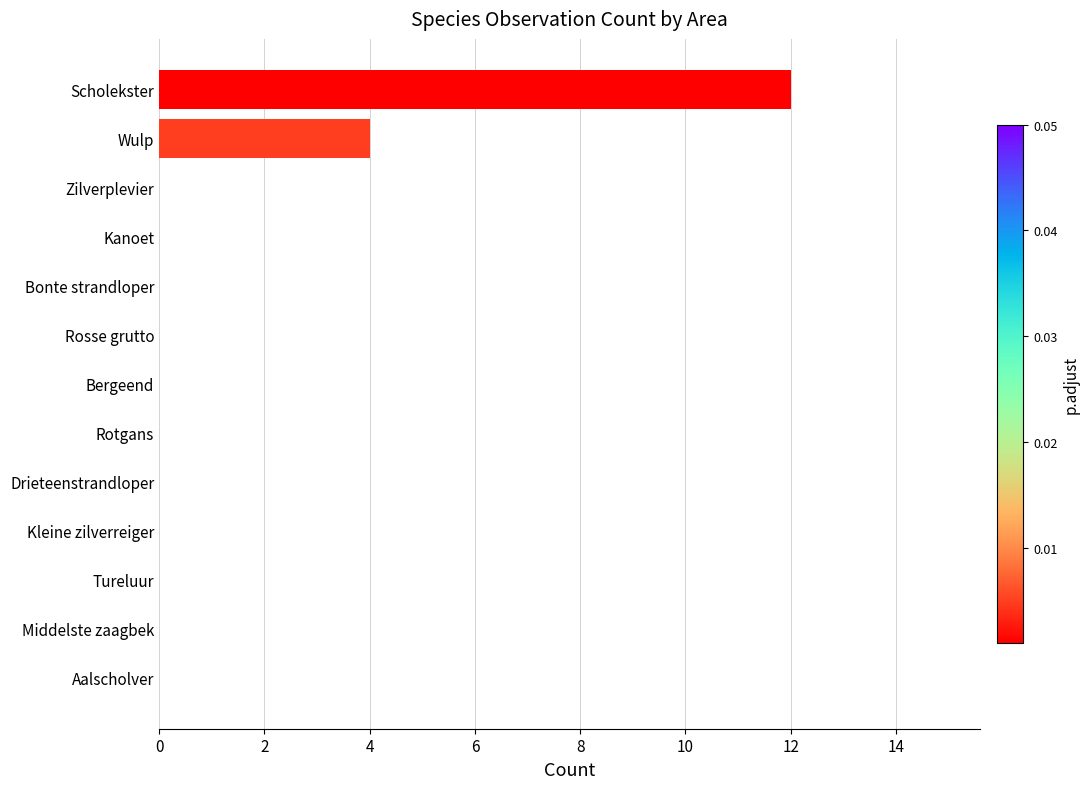

Reading top to bottom, transcribe all the data shown in this chart.

Scholekster=12	Wulp=4	Zilverplevier=0	Kanoet=0	Bonte strandloper=0	Rosse grutto=0	Bergeend=0	Rotgans=0	Drieteenstrandloper=0	Kleine zilverreiger=0	Tureluur=0	Middelste zaagbek=0	Aalscholver=0